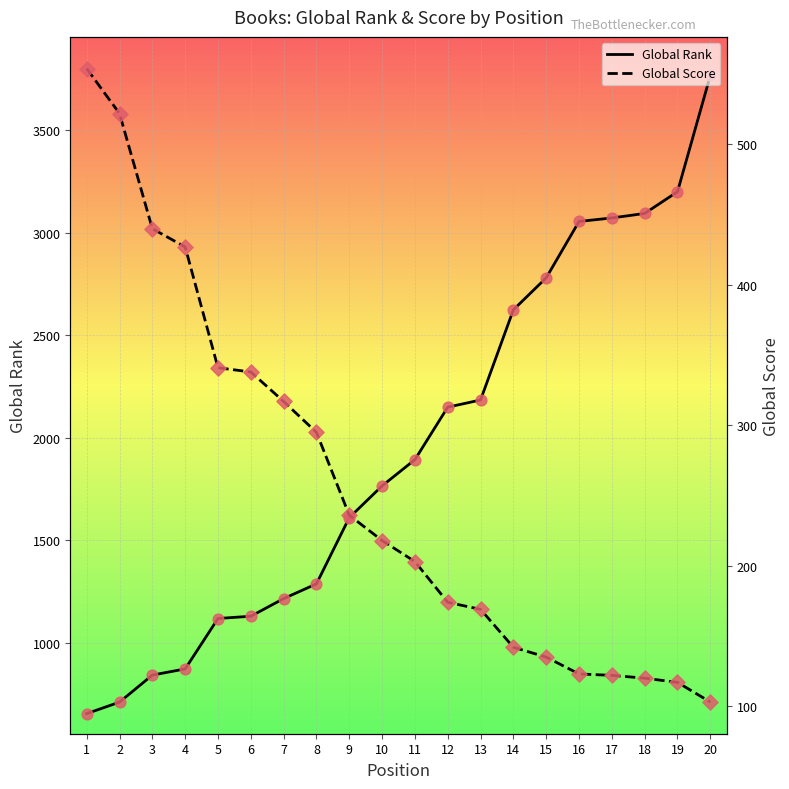

Which series has the widest spread of Y values?

Global Rank